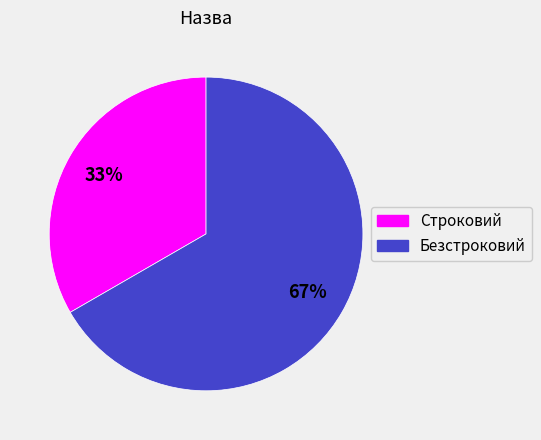

Which has a higher value, Строковий or Безстроковий?

Безстроковий